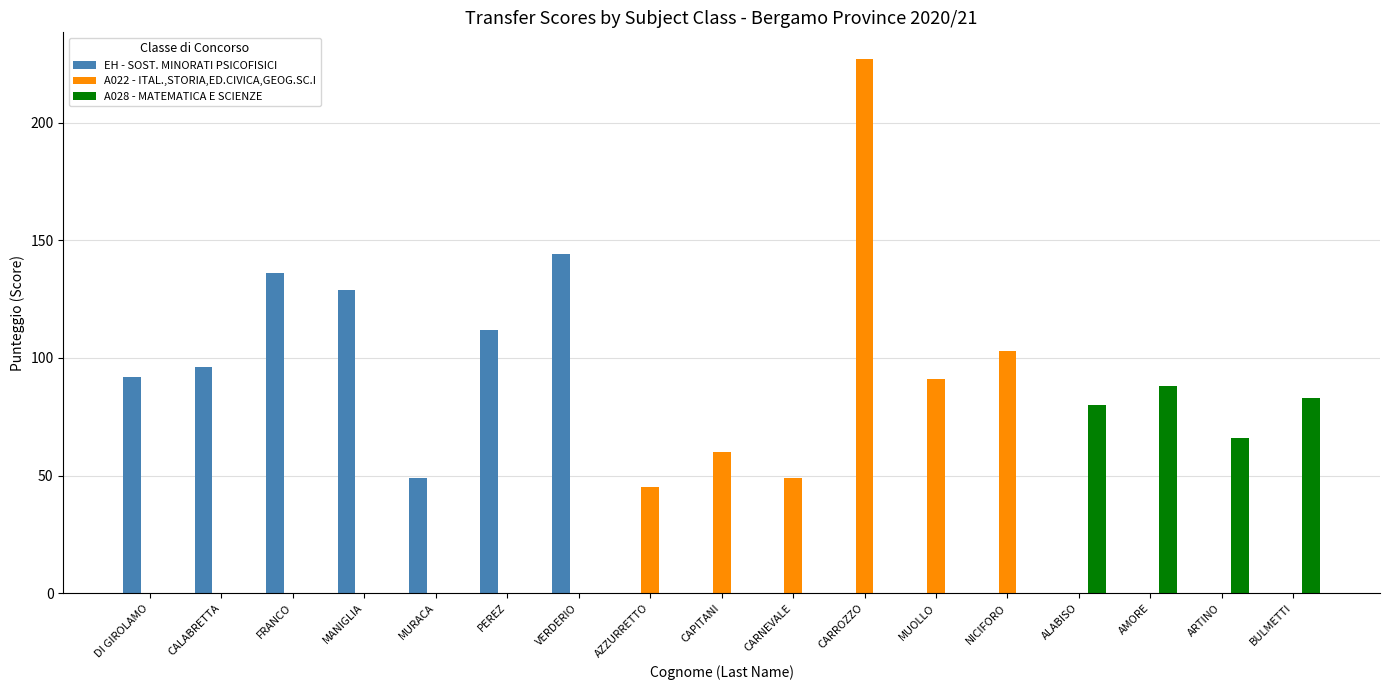

The A028 - MATEMATICA E SCIENZE series shows -40 at FRANCO. True or false?

False